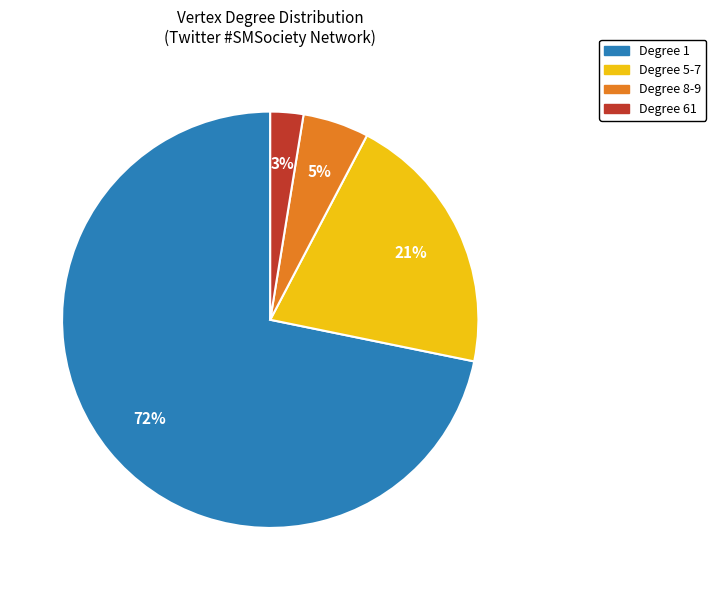

To the nearest percent, what is the average slice percentage?

25%